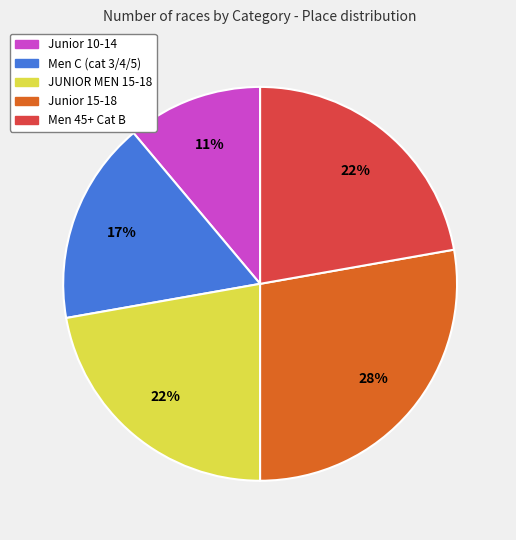

To the nearest percent, what portion does JUNIOR MEN 15-18 represent?

22%